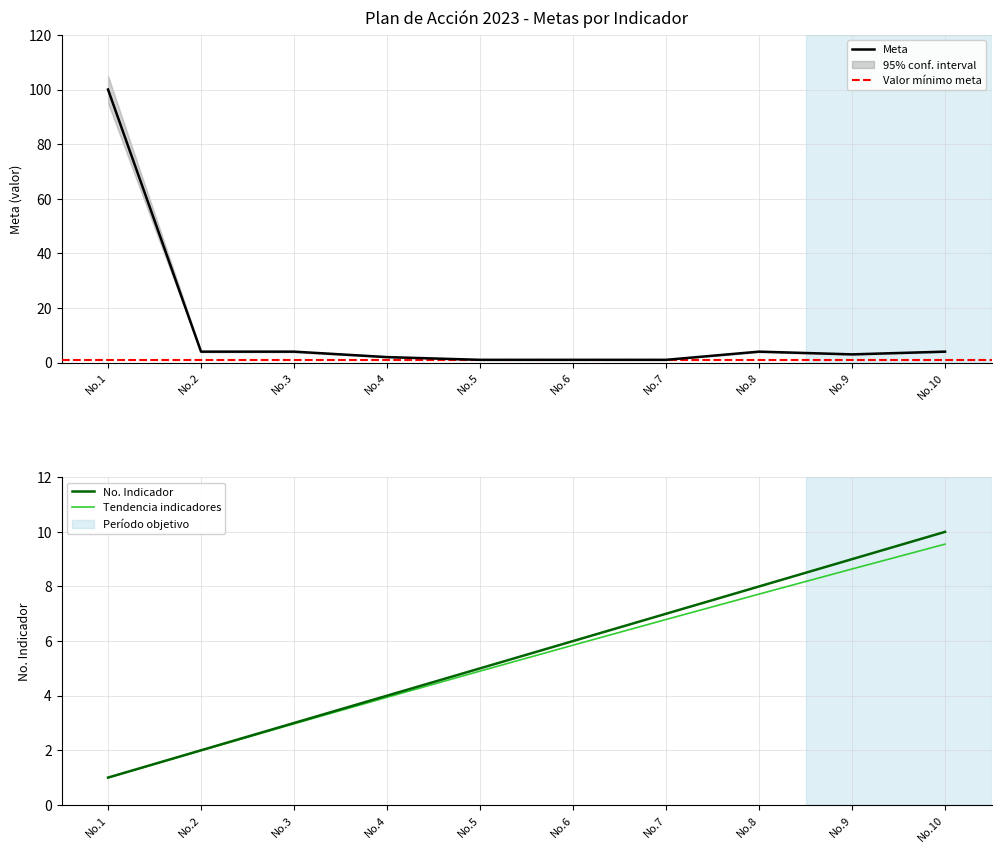

At which label does Meta reach its peak?

No.1